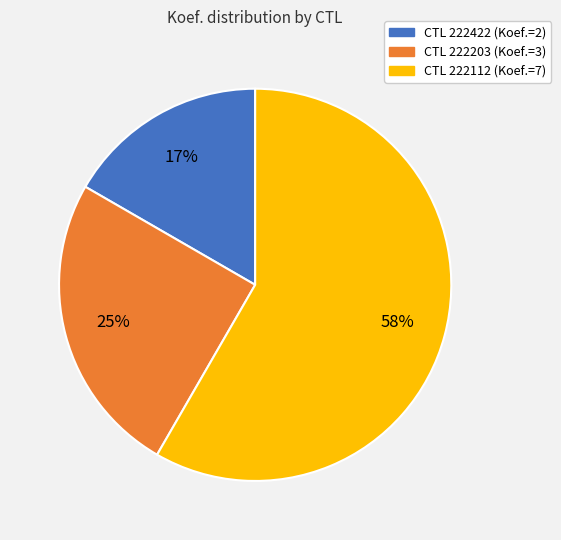

To the nearest percent, what is the average slice percentage?

33%